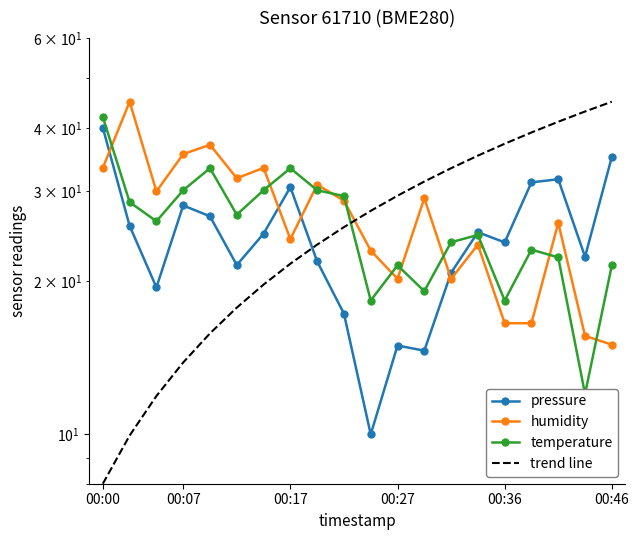

Does the chart have visible grid lines?

No